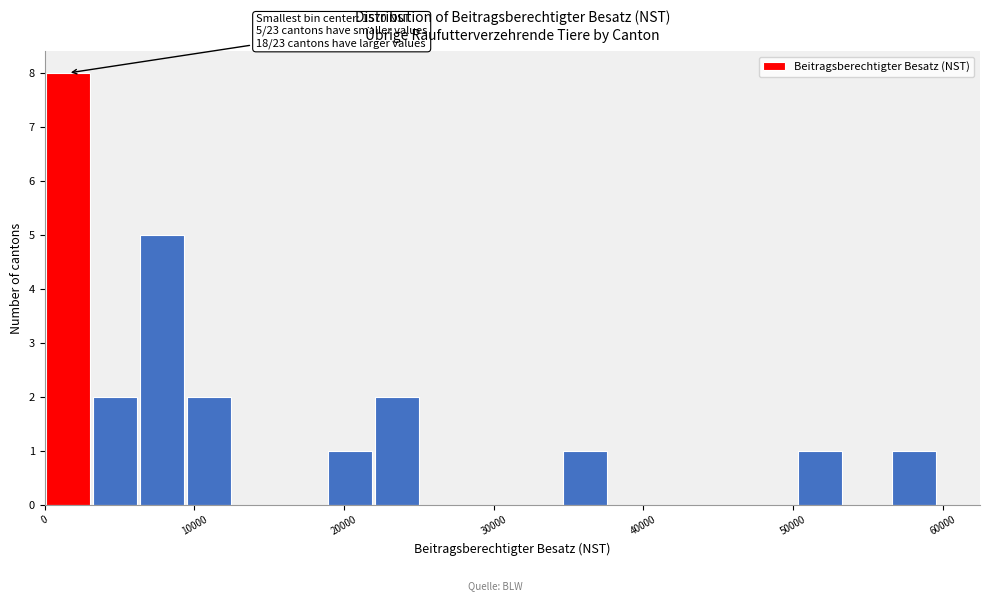

Read against the x-axis, roughly where is the centre of the tallest bar?

2000